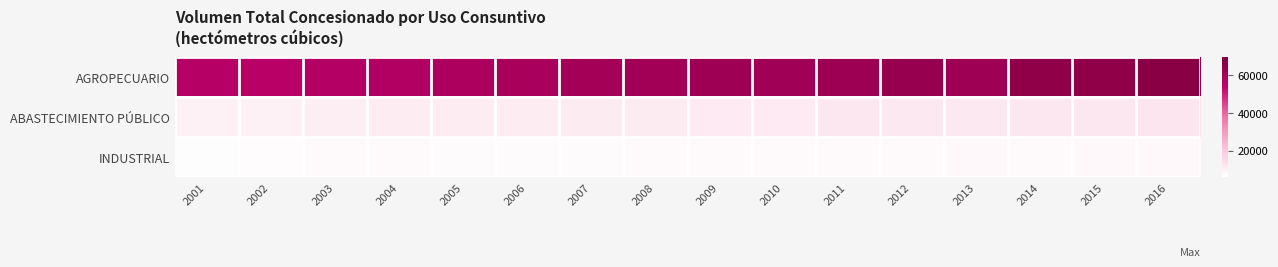

Between 2005 and 2011, which is larger?

2011